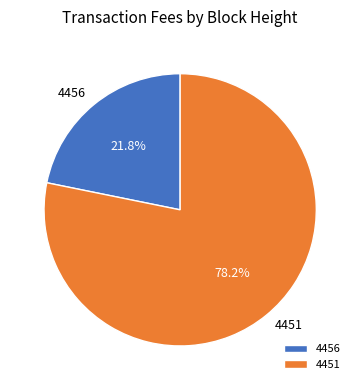

Which slice is the largest?

4451